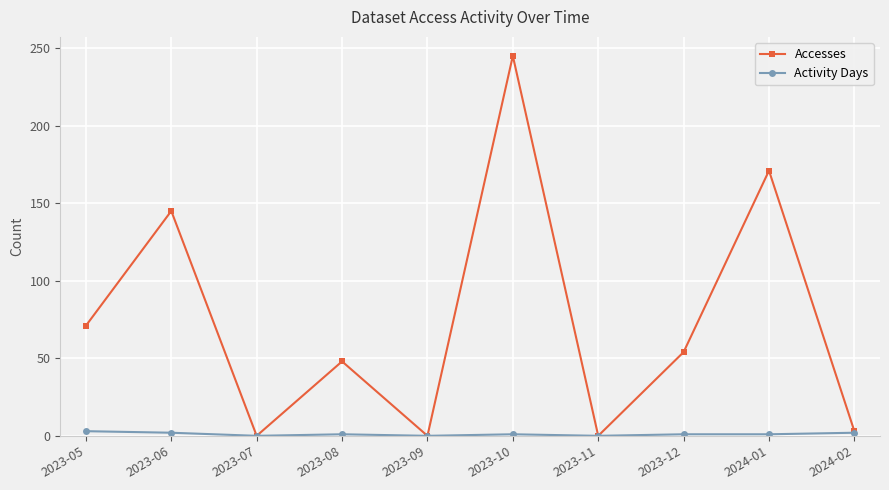

Is it true that Activity Days equals 2 at 2023-06?

True